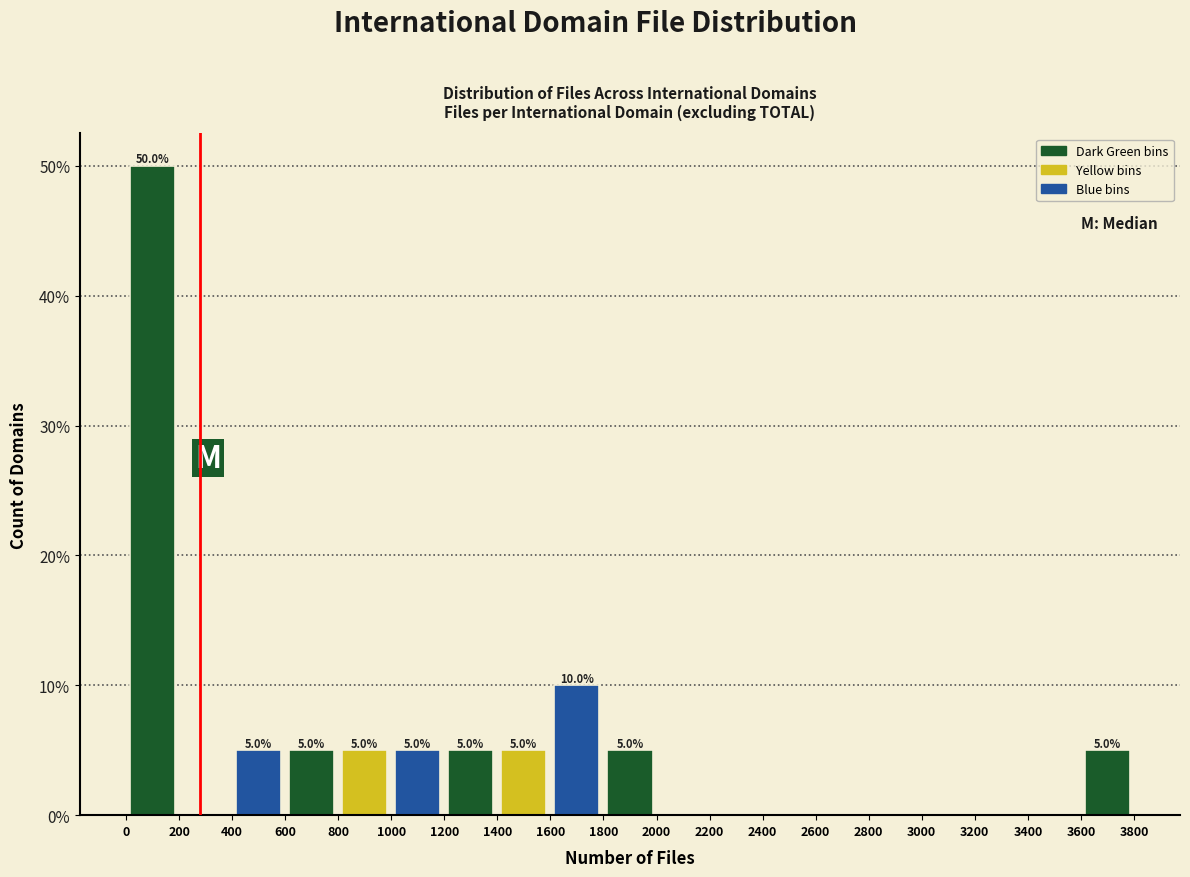

Over which range of the x-axis is the bar tallest?

0 to 200